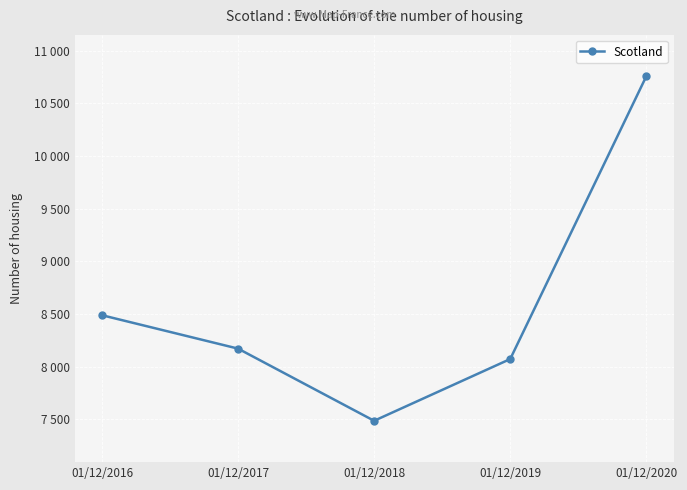

Does the chart have visible grid lines?

Yes